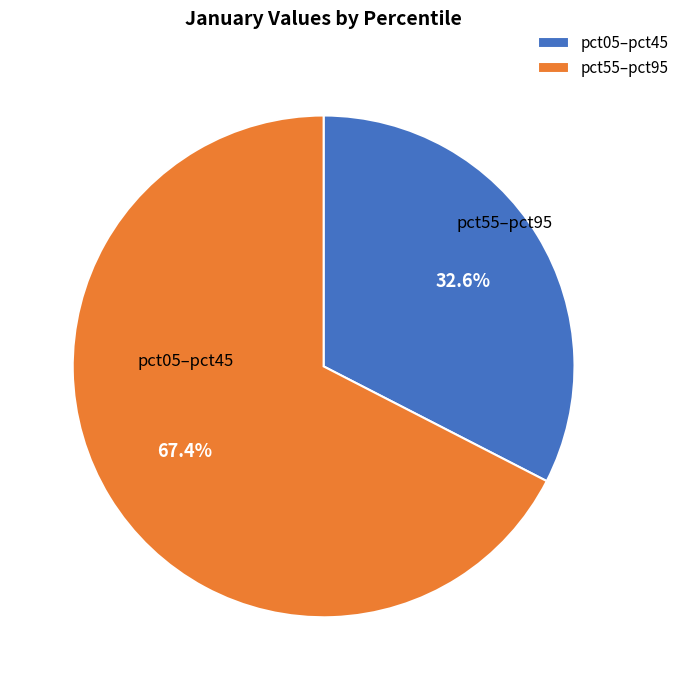

What is the majority slice?

pct55–pct95